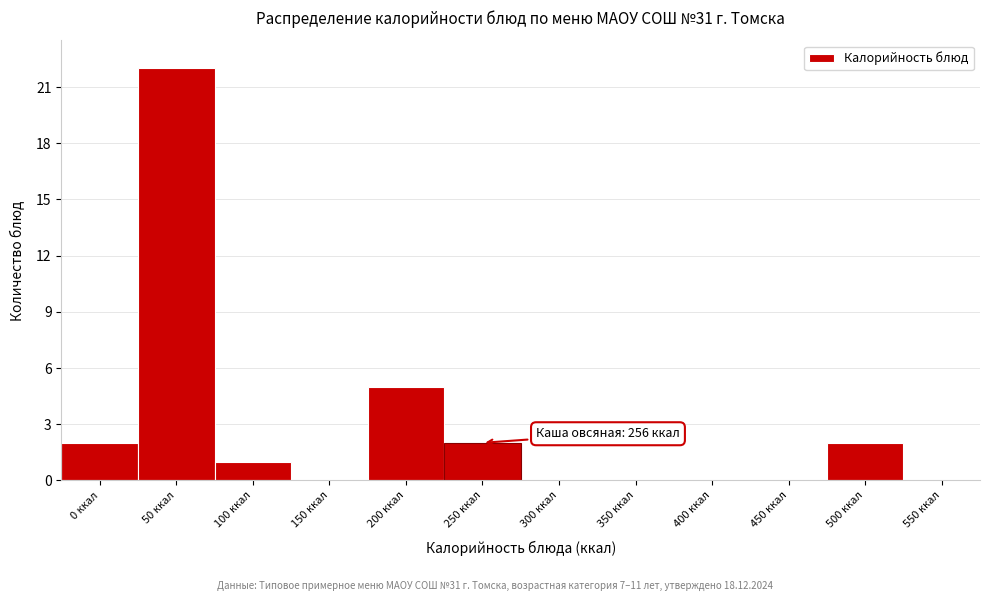

Reading left to right, extract all data points from this chart.

0 ккал=2	50 ккал=22	100 ккал=1	150 ккал=0	200 ккал=5	250 ккал=2	300 ккал=0	350 ккал=0	400 ккал=0	450 ккал=0	500 ккал=2	550 ккал=0